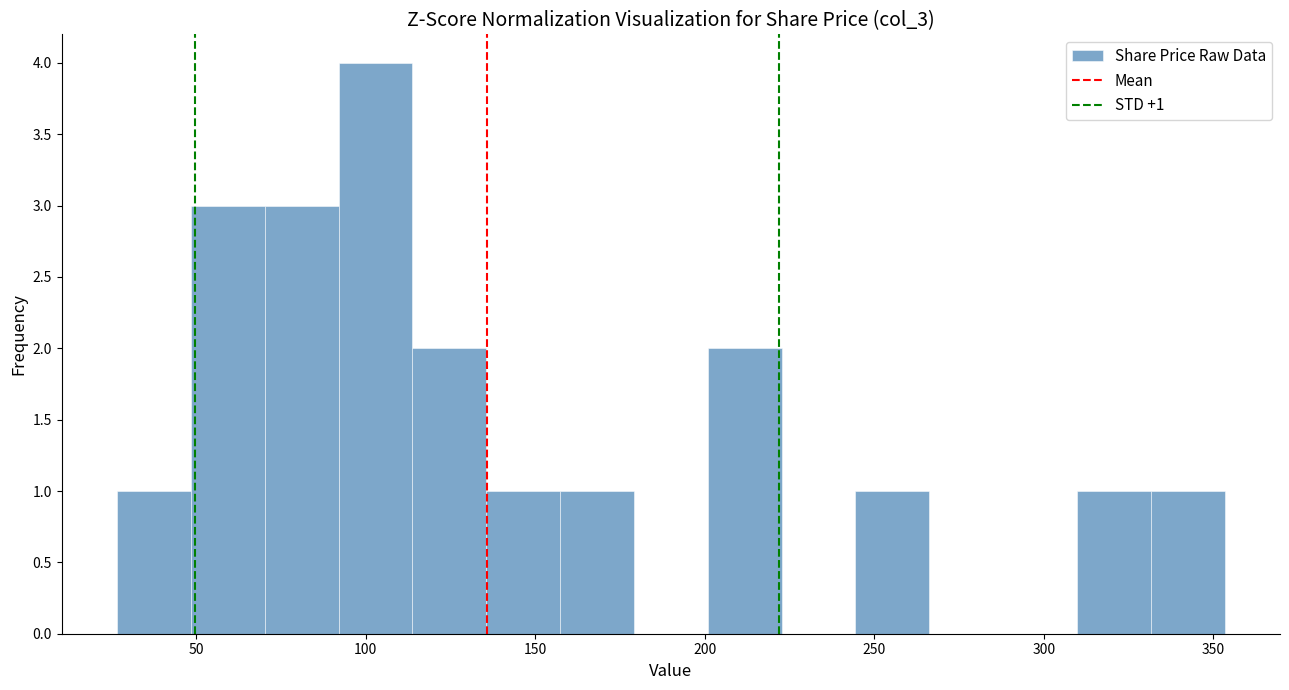

Which range on the x-axis has the tallest bar?

90 to 115